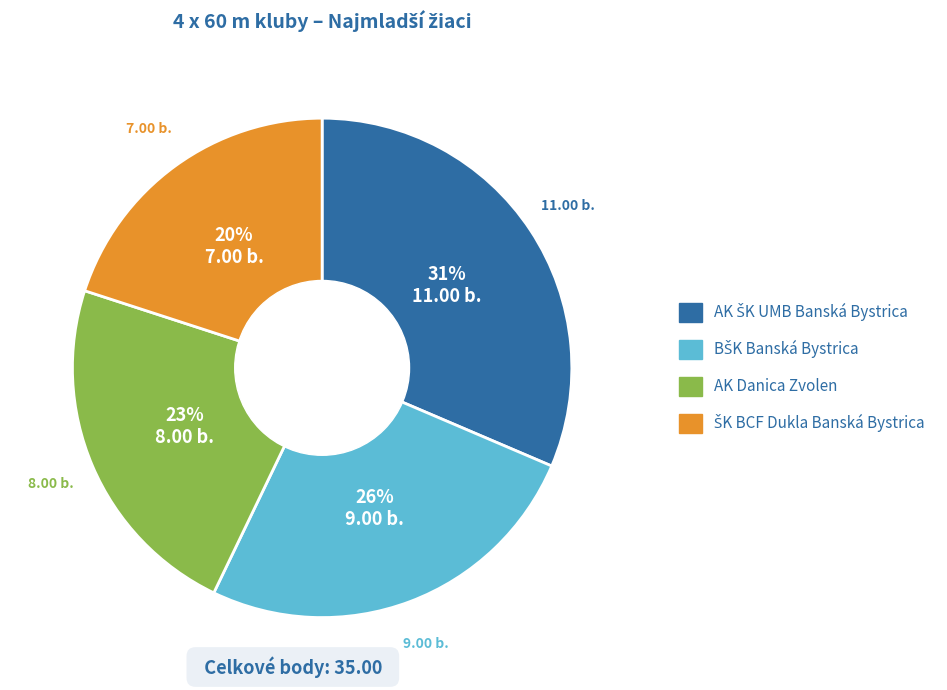

Does AK Danica Zvolen represent more than half of the total?

No